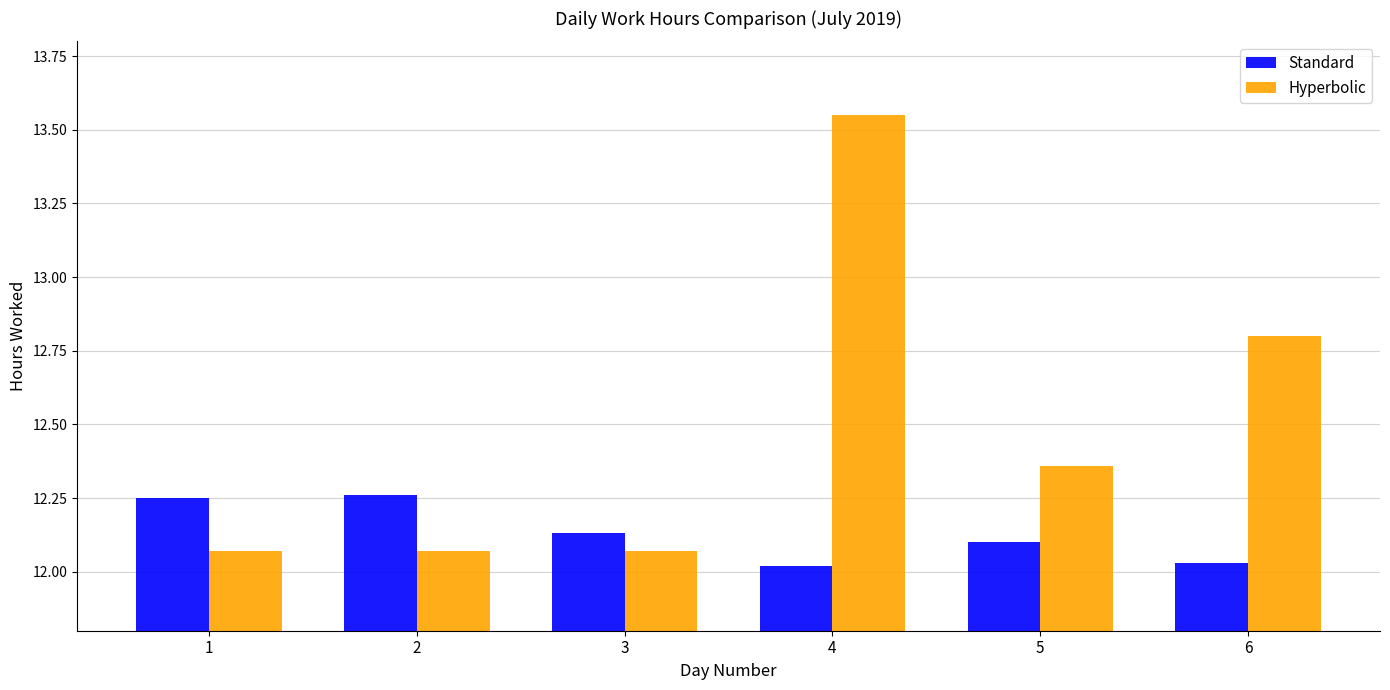

Is the value of Hyperbolic at 4 greater than the value of Standard at 1?

Yes